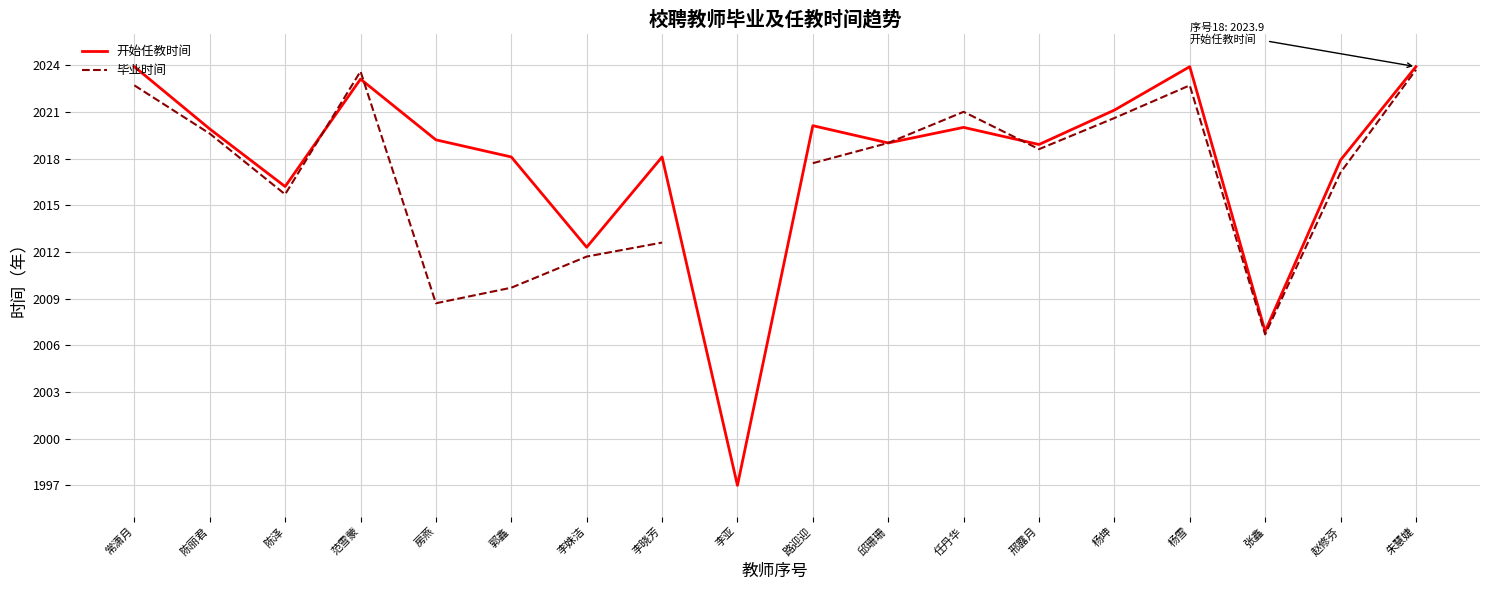

Does the chart display data point markers on the line(s)?

No